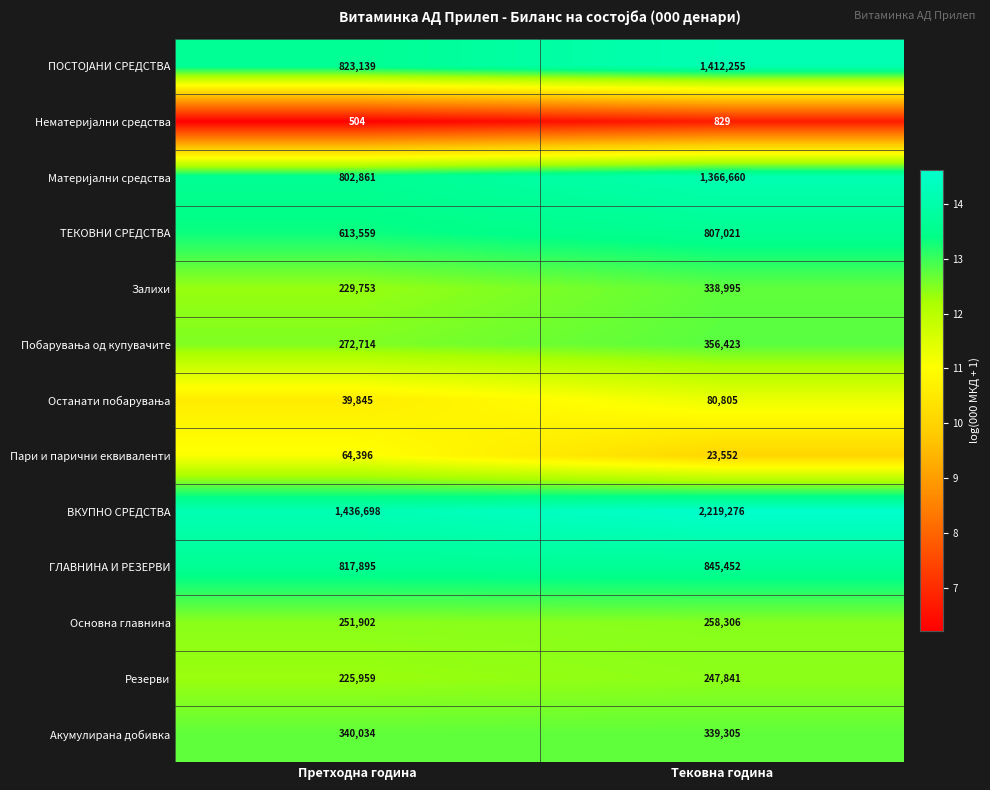

How many categories are shown in the chart?

2